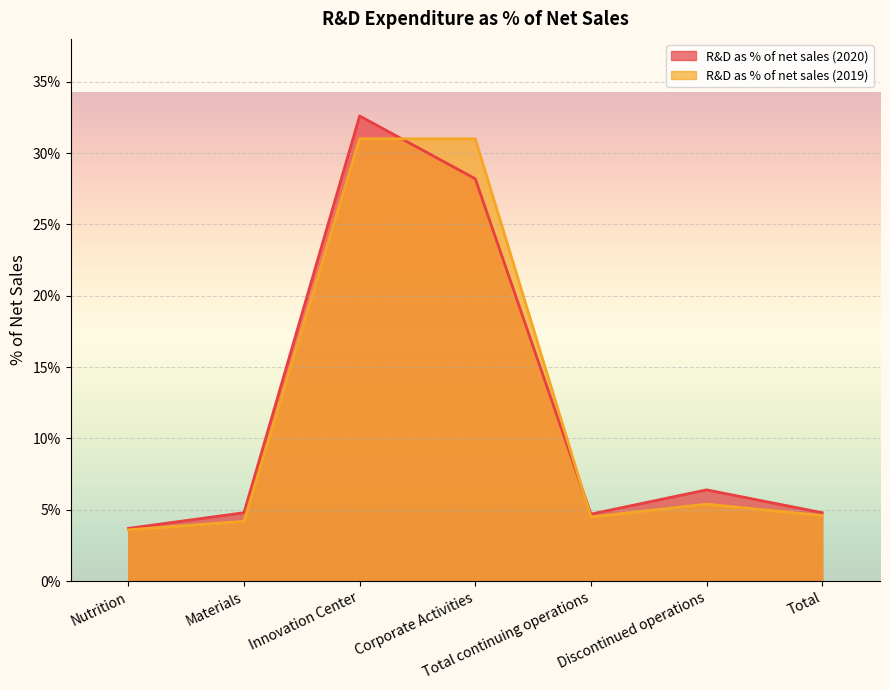

At how many categories does at least one series exceed 11?

2